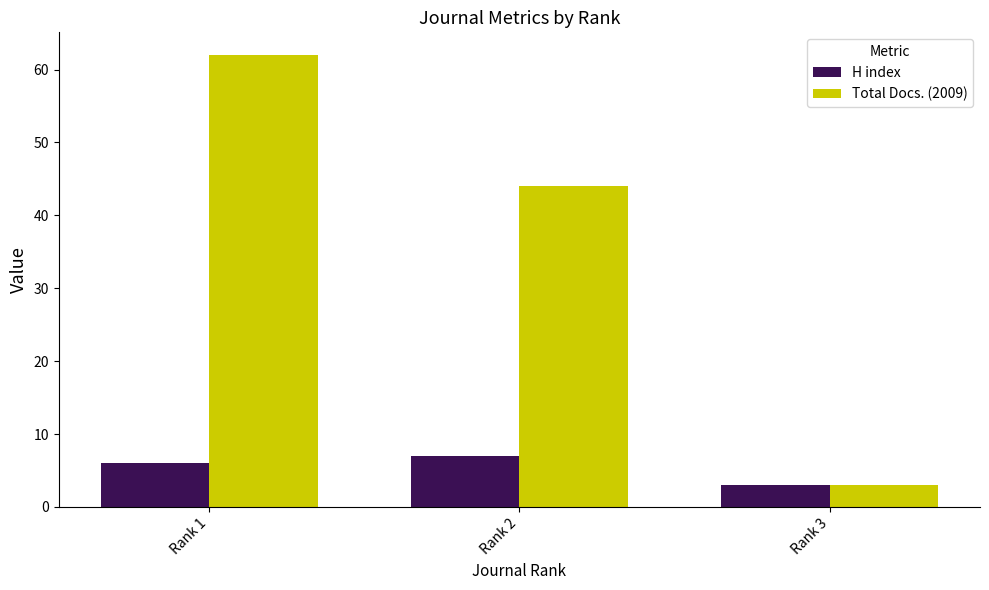

How many bars are there in each group?

2